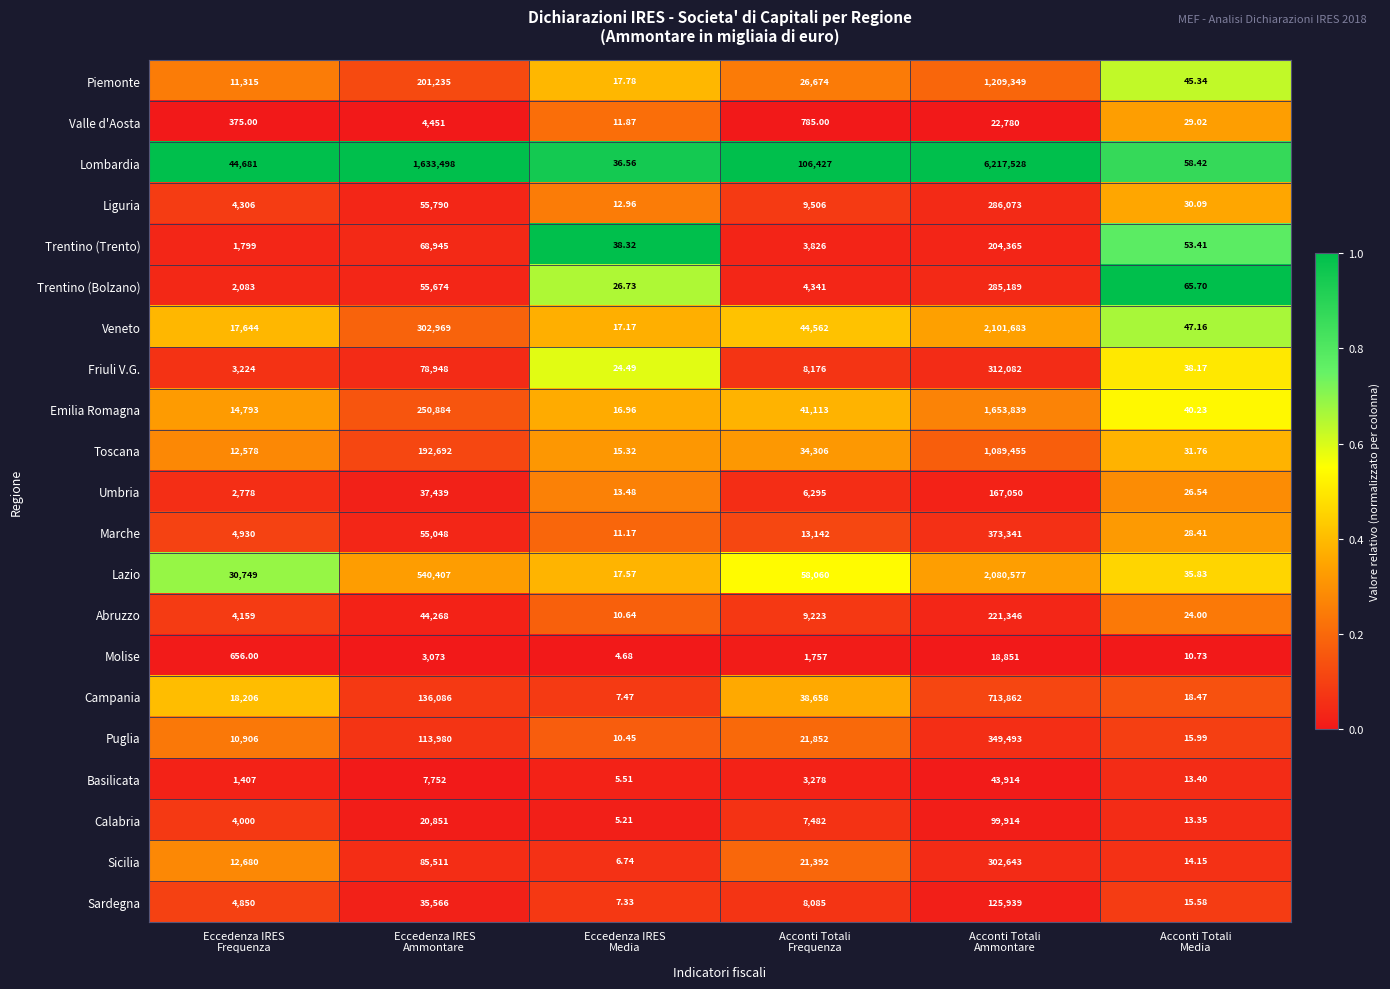

Which series has the largest total across all categories?

Lombardia